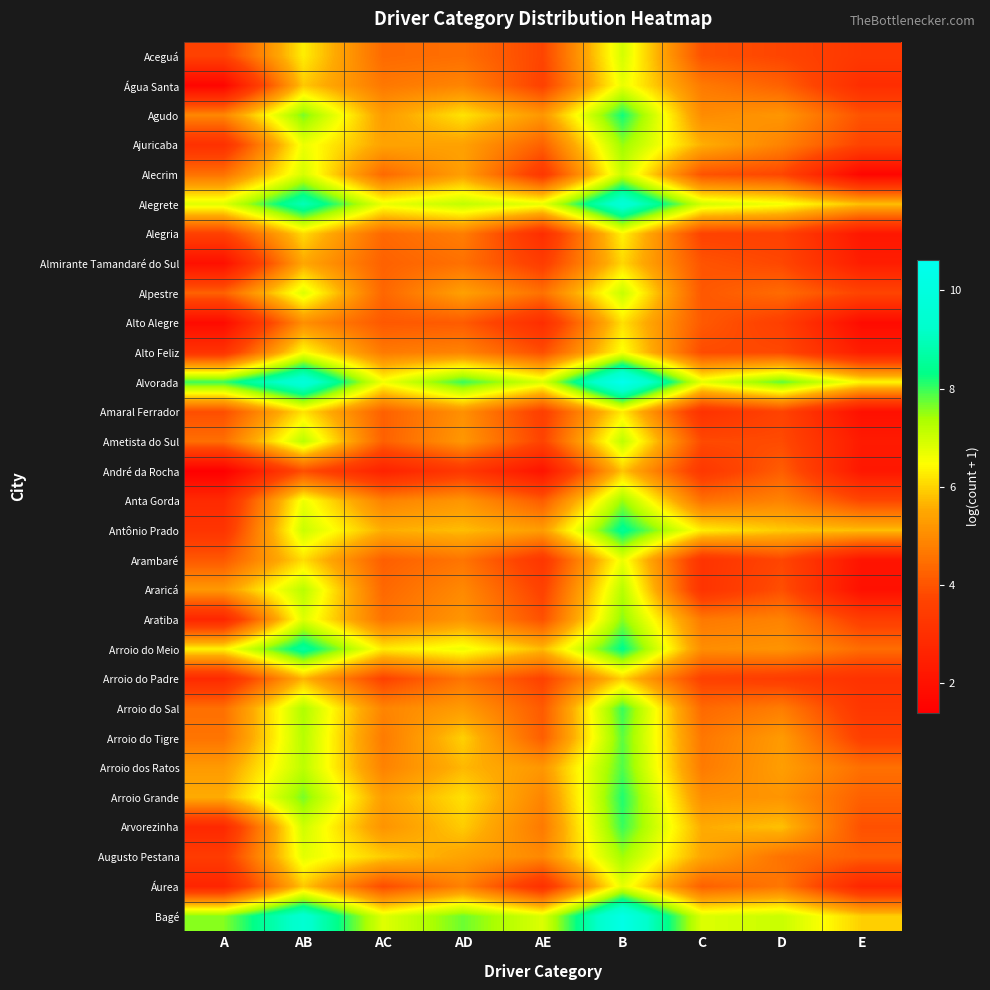

Reading left to right, transcribe all the data shown in this chart.

Aceguá: A=3.6	AB=6.3	AC=4.4	AD=4.5	AE=3.7	B=6.9	C=4.0	D=3.7	E=3.3
Água Santa: A=1.6	AB=5.9	AC=4.6	AD=4.9	AE=3.6	B=6.7	C=4.7	D=4.2	E=2.9
Agudo: A=4.9	AB=7.7	AC=5.3	AD=6.2	AE=5.2	B=8.2	C=5.0	D=5.2	E=4.0
Ajuricaba: A=3.0	AB=6.7	AC=5.4	AD=5.4	AE=4.2	B=7.5	C=5.6	D=4.8	E=3.7
Alecrim: A=4.5	AB=6.9	AC=4.4	AD=5.3	AE=3.3	B=7.1	C=4.0	D=3.7	E=1.6
Alegrete: A=6.8	AB=9.0	AC=6.7	AD=7.1	AE=6.7	B=9.7	C=6.9	D=6.6	E=5.8
Alegria: A=3.6	AB=6.1	AC=4.4	AD=4.7	AE=2.9	B=6.3	C=3.6	D=3.6	E=2.2
Almirante Tamandaré do Sul: A=1.9	AB=5.5	AC=4.2	AD=4.5	AE=3.5	B=6.0	C=4.0	D=3.8	E=2.4
Alpestre: A=4.2	AB=6.8	AC=4.3	AD=5.4	AE=4.5	B=7.1	C=4.1	D=4.4	E=3.7
Alto Alegre: A=1.8	AB=5.1	AC=4.1	AD=4.1	AE=2.9	B=6.1	C=4.1	D=3.5	E=1.8
Alto Feliz: A=3.1	AB=6.5	AC=4.7	AD=4.9	AE=3.9	B=6.5	C=3.8	D=3.8	E=2.4
Alvorada: A=8.0	AB=9.8	AC=6.6	AD=8.0	AE=6.8	B=10.6	C=6.7	D=7.8	E=6.4
Amaral Ferrador: A=3.9	AB=6.2	AC=4.2	AD=5.1	AE=3.5	B=6.3	C=3.1	D=3.7	E=1.9
Ametista do Sul: A=4.5	AB=7.2	AC=4.2	AD=5.2	AE=3.7	B=7.2	C=3.8	D=3.8	E=2.3
André da Rocha: A=1.4	AB=3.9	AC=2.6	AD=3.3	AE=2.1	B=5.8	C=3.3	D=4.2	E=2.2
Anta Gorda: A=2.8	AB=6.7	AC=4.8	AD=5.2	AE=4.1	B=7.5	C=4.5	D=4.9	E=3.8
Antônio Prado: A=3.2	AB=7.0	AC=5.6	AD=5.8	AE=5.3	B=8.5	C=6.3	D=5.9	E=5.8
Arambaré: A=4.1	AB=6.1	AC=4.2	AD=4.6	AE=3.3	B=6.7	C=3.1	D=3.7	E=2.1
Araricá: A=5.2	AB=7.2	AC=4.4	AD=5.0	AE=3.6	B=7.2	C=3.1	D=3.9	E=1.9
Aratiba: A=2.7	AB=6.8	AC=4.6	AD=5.2	AE=3.9	B=7.6	C=4.7	D=4.8	E=3.5
Arroio do Meio: A=6.3	AB=8.6	AC=6.3	AD=6.6	AE=5.7	B=8.4	C=5.0	D=5.1	E=4.4
Arroio do Padre: A=2.8	AB=5.7	AC=3.6	AD=4.6	AE=3.6	B=6.0	C=3.6	D=3.5	E=3.1
Arroio do Sal: A=4.5	AB=7.3	AC=4.9	AD=5.3	AE=4.1	B=8.0	C=4.4	D=4.7	E=3.3
Arroio do Tigre: A=4.6	AB=7.2	AC=4.7	AD=6.0	AE=4.2	B=7.8	C=4.6	D=5.3	E=3.6
Arroio dos Ratos: A=5.3	AB=7.2	AC=4.8	AD=5.7	AE=5.2	B=7.9	C=4.7	D=5.3	E=4.5
Arroio Grande: A=5.6	AB=7.7	AC=5.3	AD=6.1	AE=4.9	B=8.1	C=5.1	D=5.2	E=4.2
Arvorezinha: A=2.8	AB=7.0	AC=5.1	AD=5.9	AE=4.7	B=8.0	C=5.5	D=5.8	E=3.9
Augusto Pestana: A=3.4	AB=6.8	AC=5.9	AD=5.4	AE=4.9	B=7.4	C=5.5	D=4.5	E=4.2
Áurea: A=2.6	AB=5.9	AC=3.9	AD=4.8	AE=3.0	B=6.7	C=4.2	D=4.6	E=2.7
Bagé: A=7.6	AB=9.5	AC=6.8	AD=7.7	AE=6.8	B=10.3	C=6.8	D=7.0	E=6.0